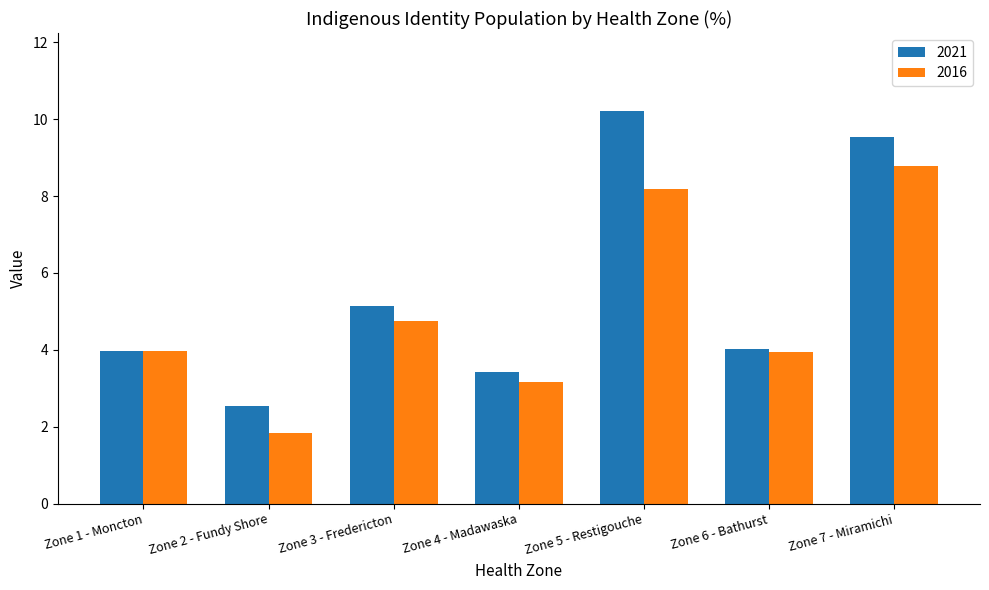

List the series in order of their overall mean, highest first.

2021, 2016